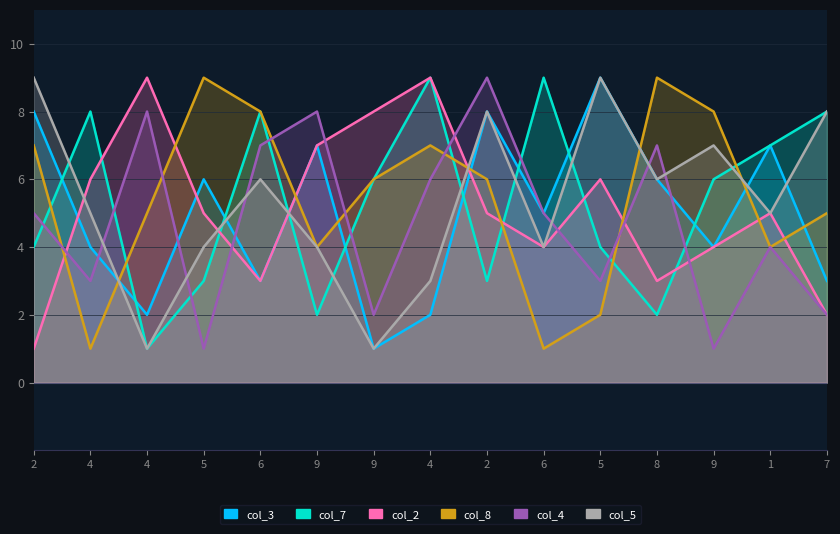

What is the spread (max minus min) of values at 1?

3